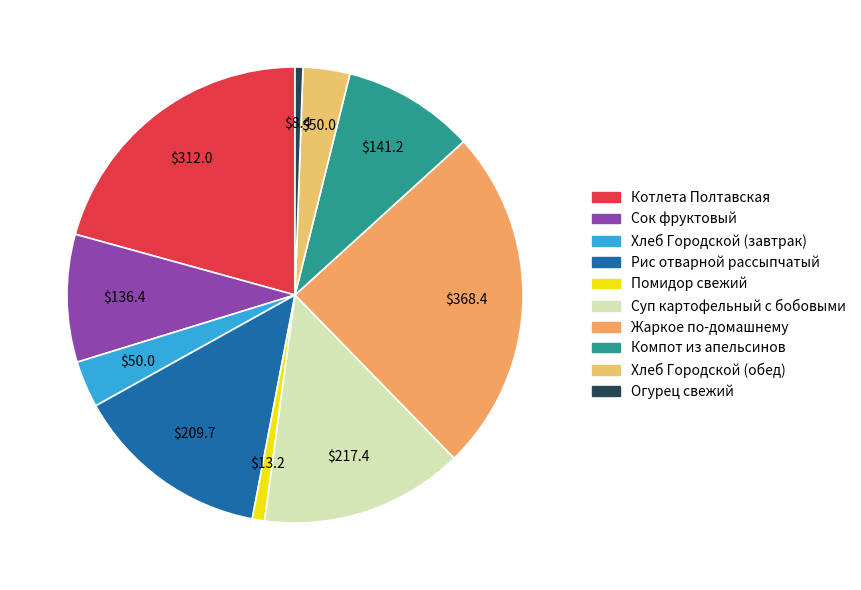

How many slices are in this pie chart?

10